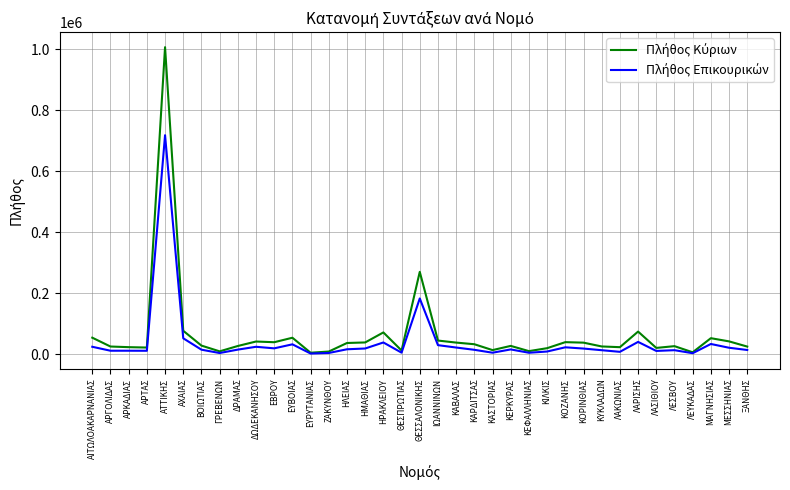

What is the maximum value shown in the chart?

1007238